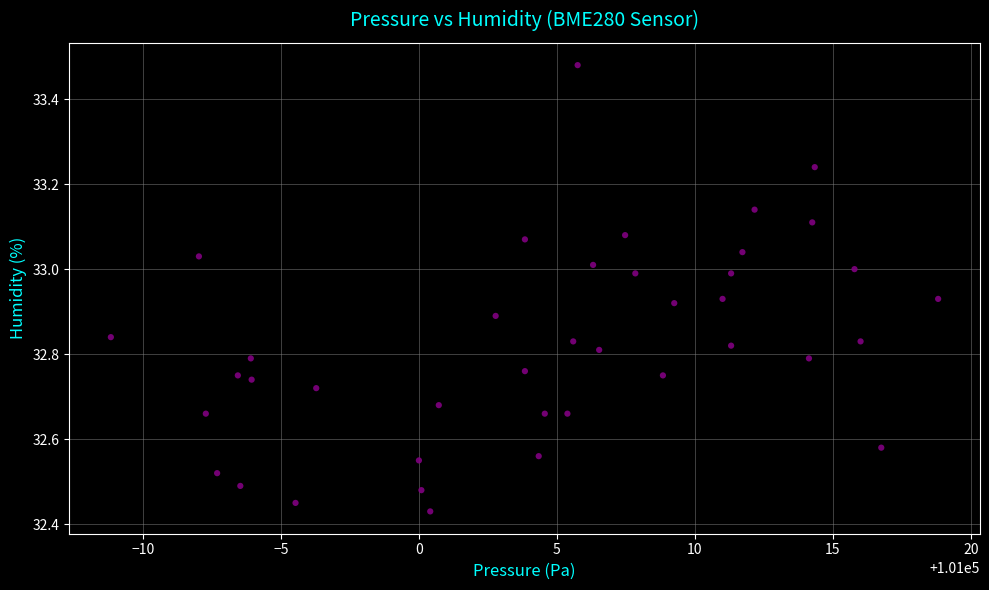

What is the range of X values (max minus min)?

30.0